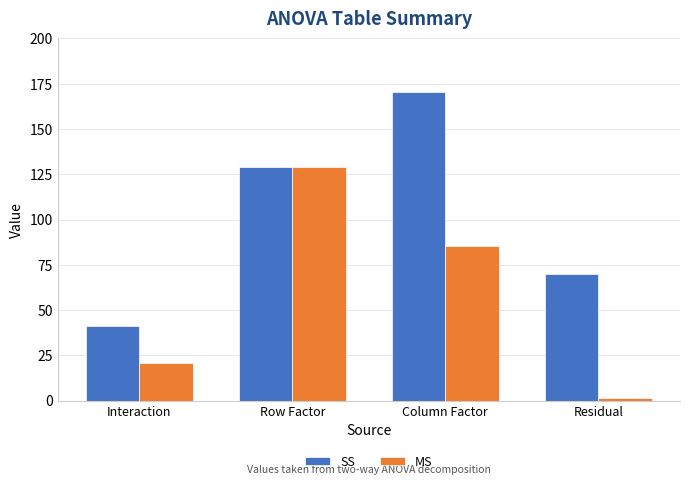

List the series in order of their peak value, highest first.

SS, MS